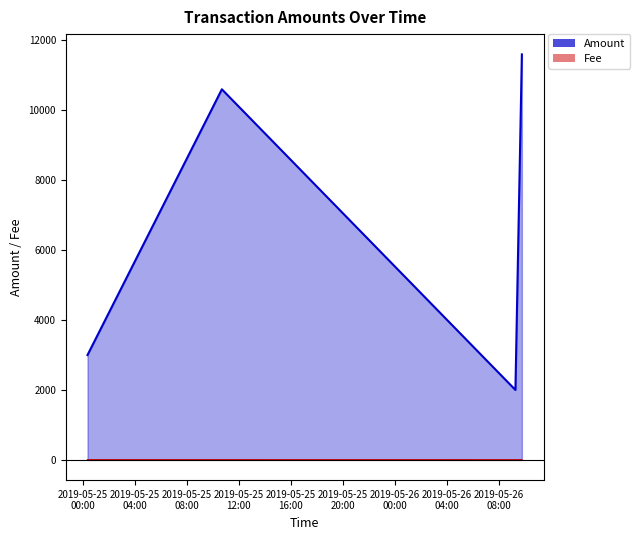

Which series has the largest range (max minus min)?

Amount